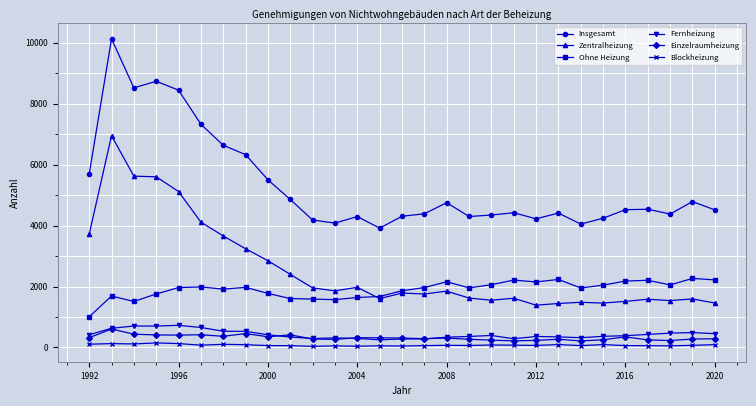

Rank the series by their maximum value, from lowest to highest.

Blockheizung, Einzelraumheizung, Fernheizung, Ohne Heizung, Zentralheizung, Insgesamt